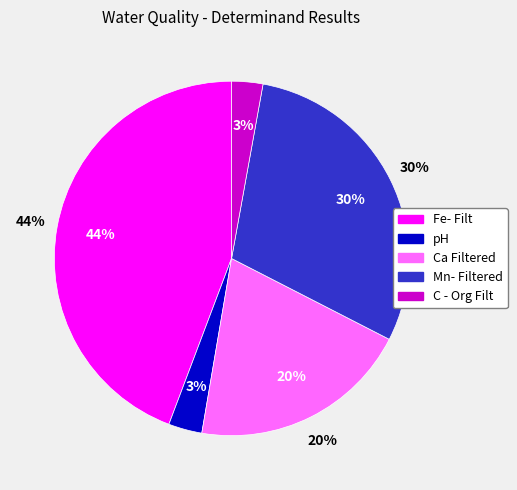

Does pH account for over 50% of the chart?

No